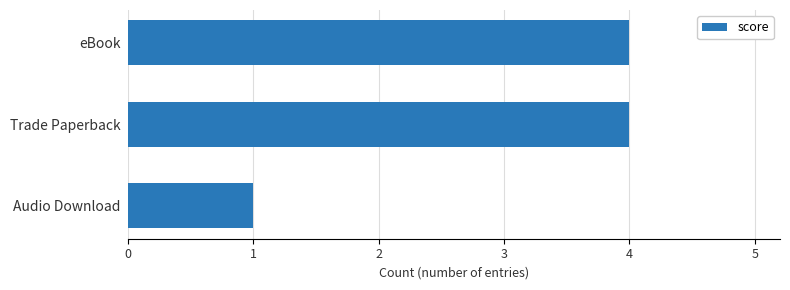

What is the change in value from Audio Download to Trade Paperback?

+3